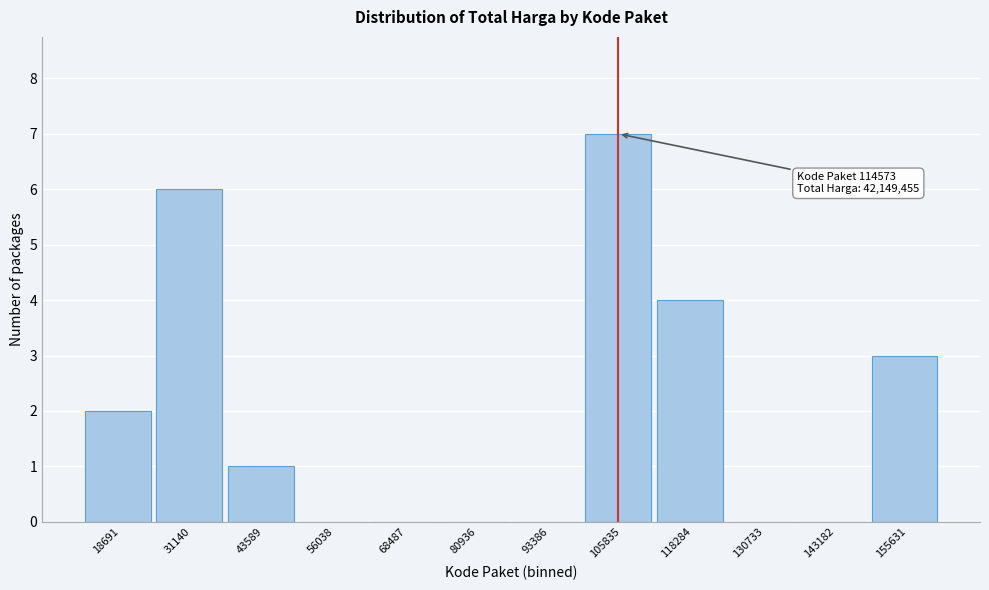

Reading left to right, transcribe all the data shown in this chart.

18691=2	31140=6	43589=1	56038=0	68487=0	80936=0	93386=0	105835=7	118284=4	130733=0	143182=0	155631=3